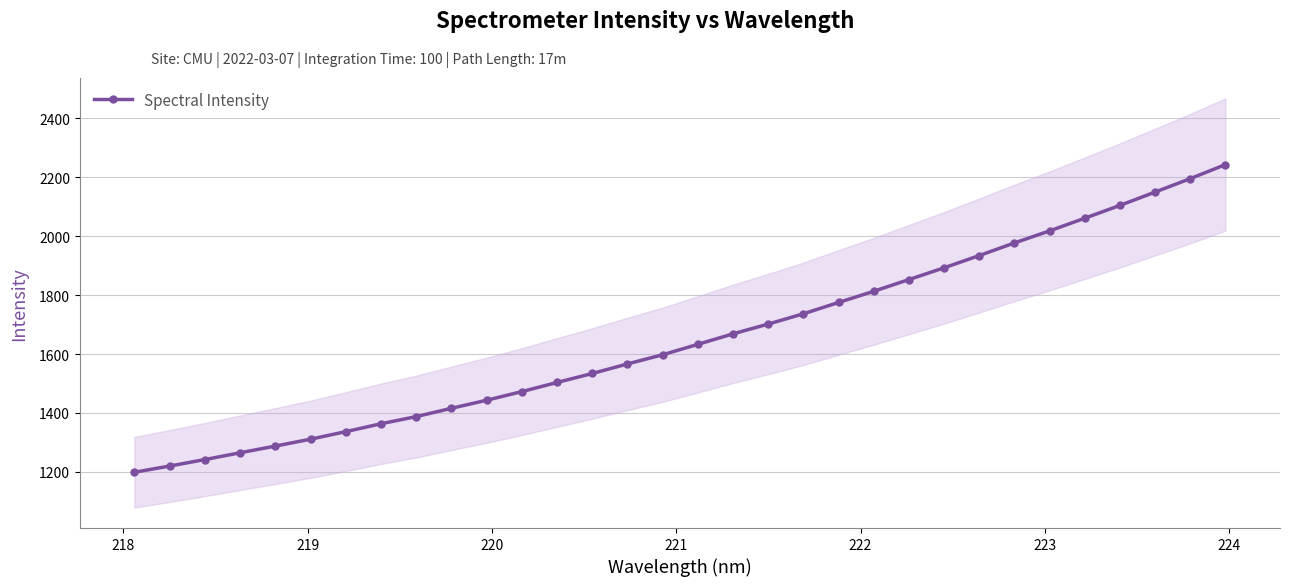

Reading right to left, extract all data points from this chart.

2242.9	2195.2	2149.6	2104.4	2060.9	2017.9	1977.0	1934.3	1892.6	1852.8	1813.0	1775.0	1736.7	1701.7	1668.6	1632.9	1597.6	1566.5	1534.0	1503.6	1472.6	1443.3	1415.9	1387.8	1363.4	1336.7	1311.1	1287.7	1265.0	1242.0	1220.0	1199.0